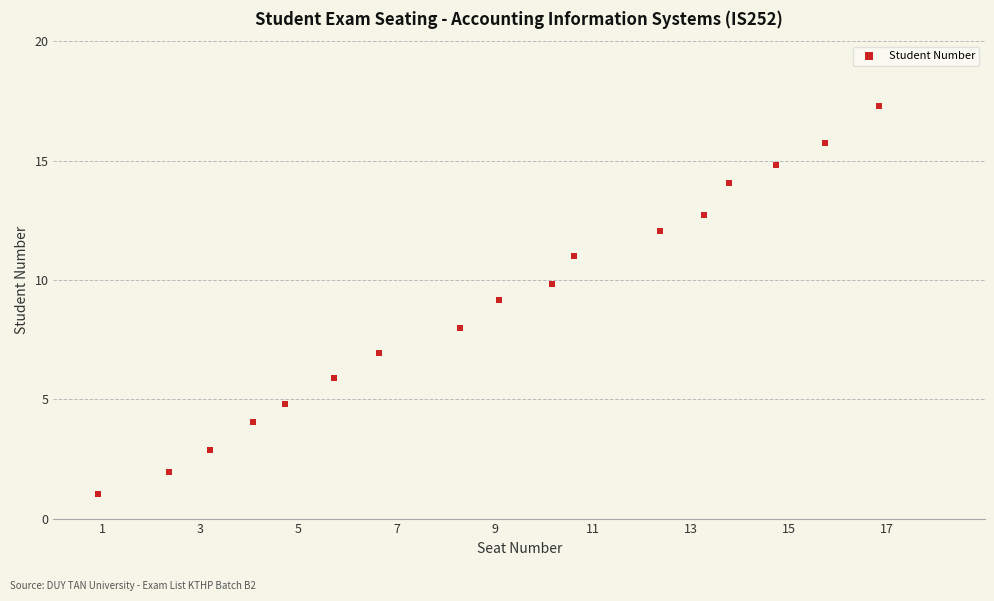

What is the range of Y values (max minus min)?

16.3